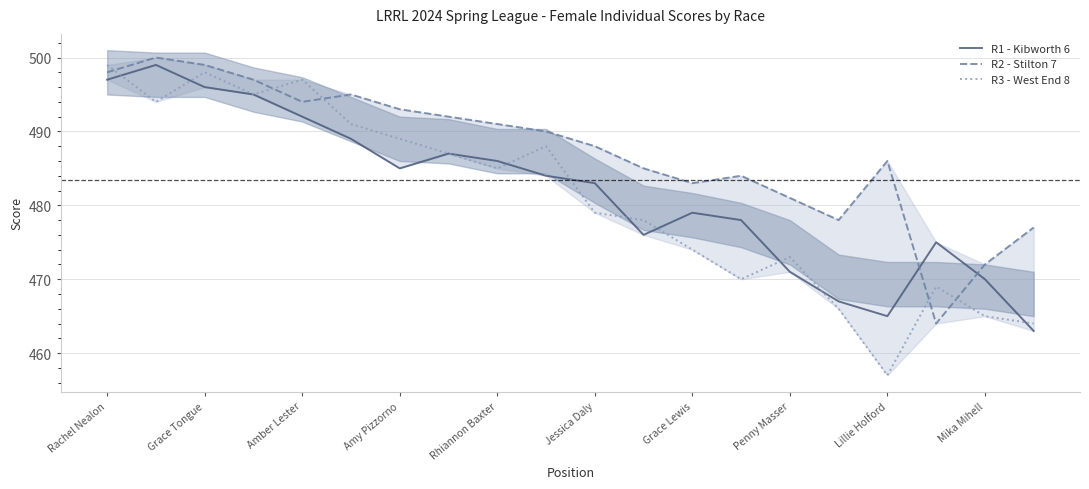

What is the approximate value of R3 - West End 8 at Lillie Holford?

457